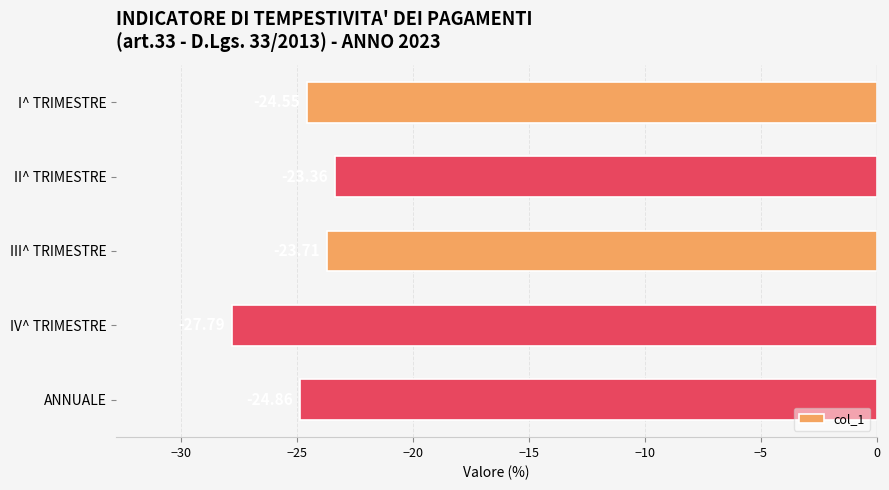

Where is the data nearest to the value -25?

ANNUALE